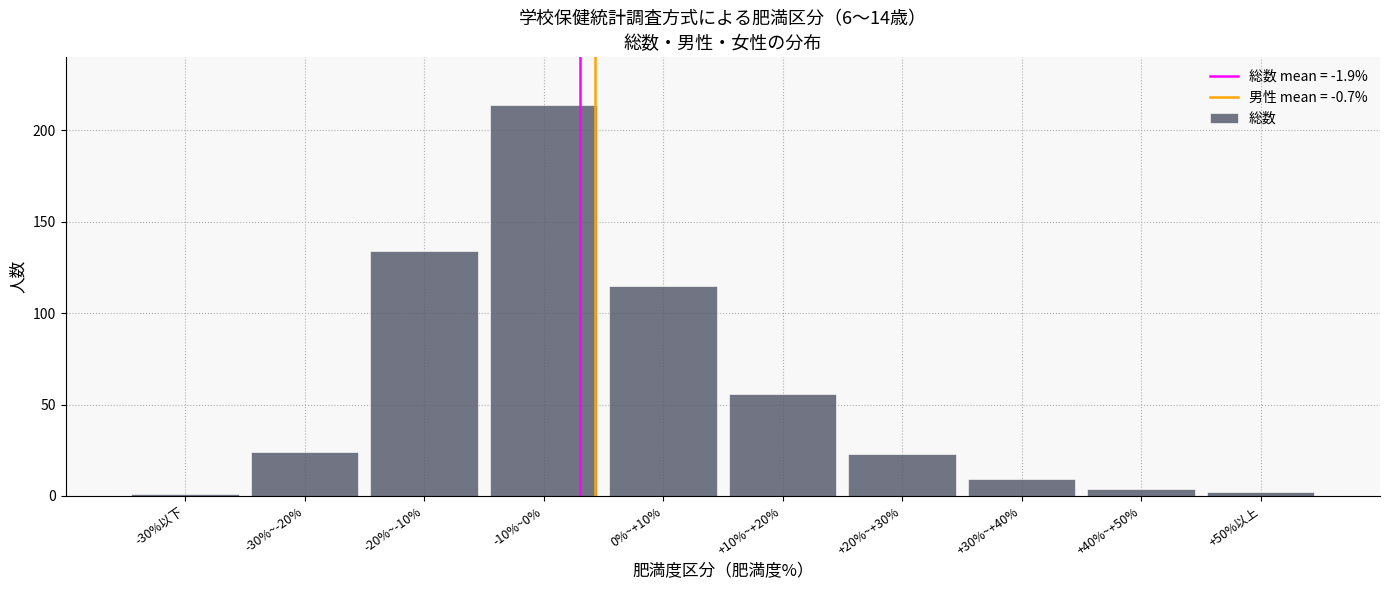

Reading right to left, what are all the values shown in this chart?

+50%以上=2	+40%~+50%=4	+30%~+40%=9	+20%~+30%=23	+10%~+20%=56	0%~+10%=115	-10%~0%=214	-20%~-10%=134	-30%~-20%=24	-30%以下=1